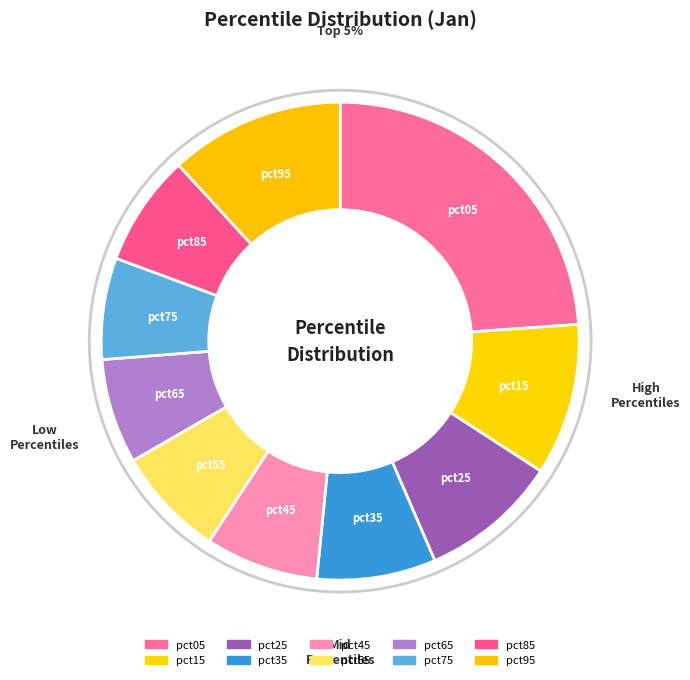

The pct45 slice represents 22% of the pie. True or false?

False